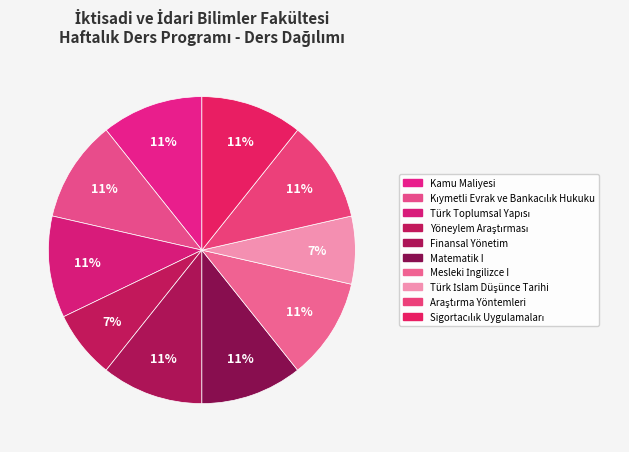

Count the number of slices in the pie.

10